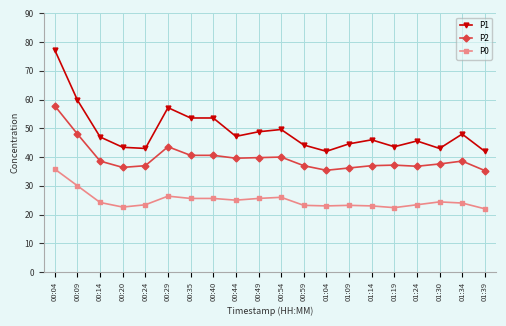

At how many categories does at least one series exceed 34?

20